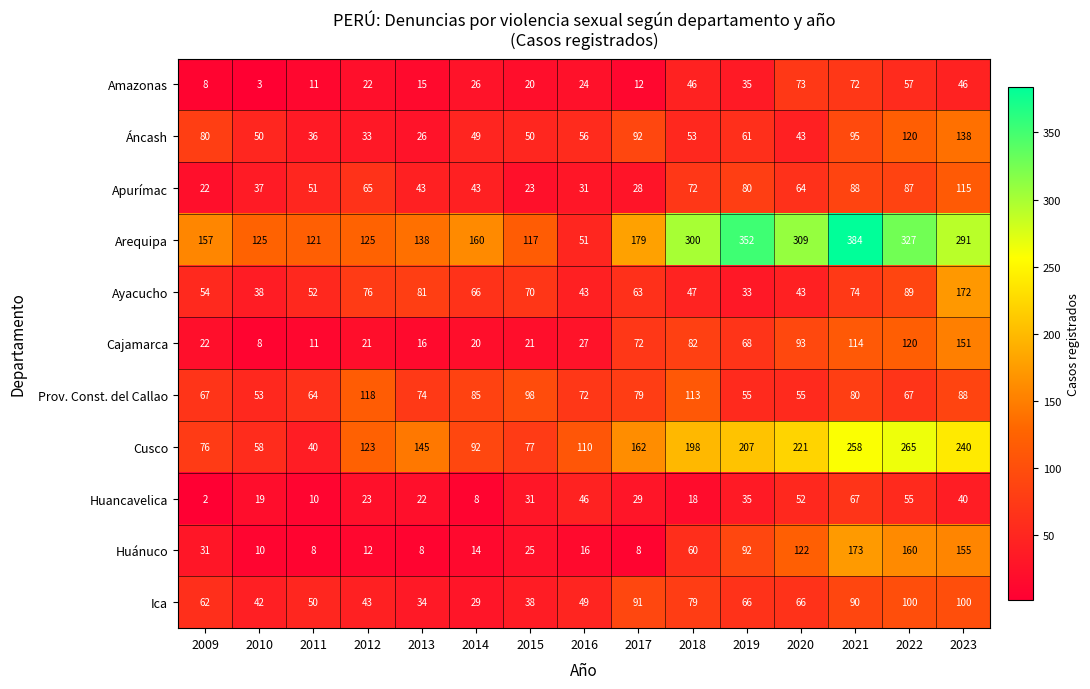

Rank the series by their maximum value, from lowest to highest.

Huancavelica, Amazonas, Ica, Apurímac, Prov. Const. del Callao, Áncash, Cajamarca, Ayacucho, Huánuco, Cusco, Arequipa